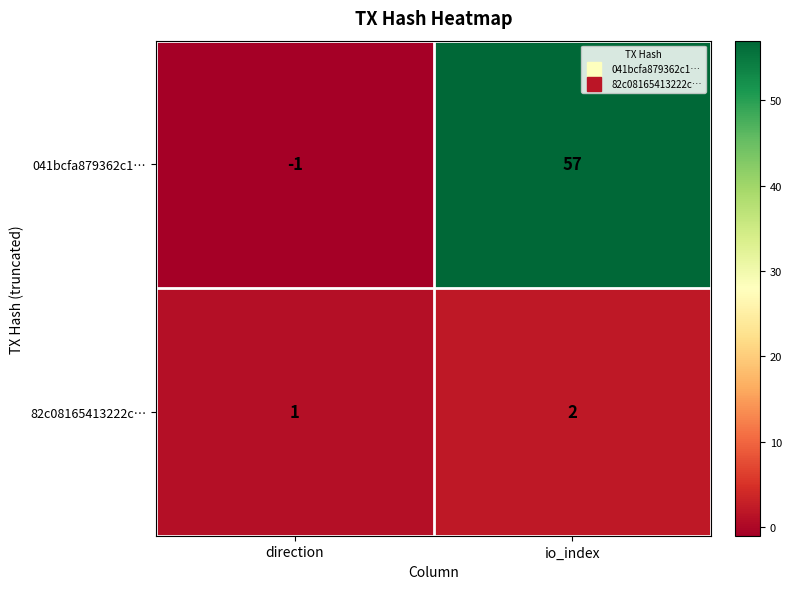

Rank the series at io_index from highest to lowest value.

041bcfa879362c1…, 82c08165413222c…